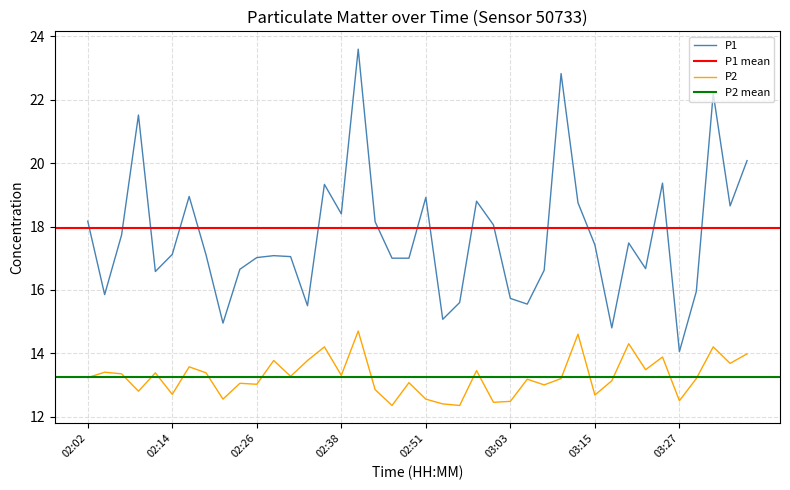

The value of P1 at 03:03 is 15.7. True or false?

True